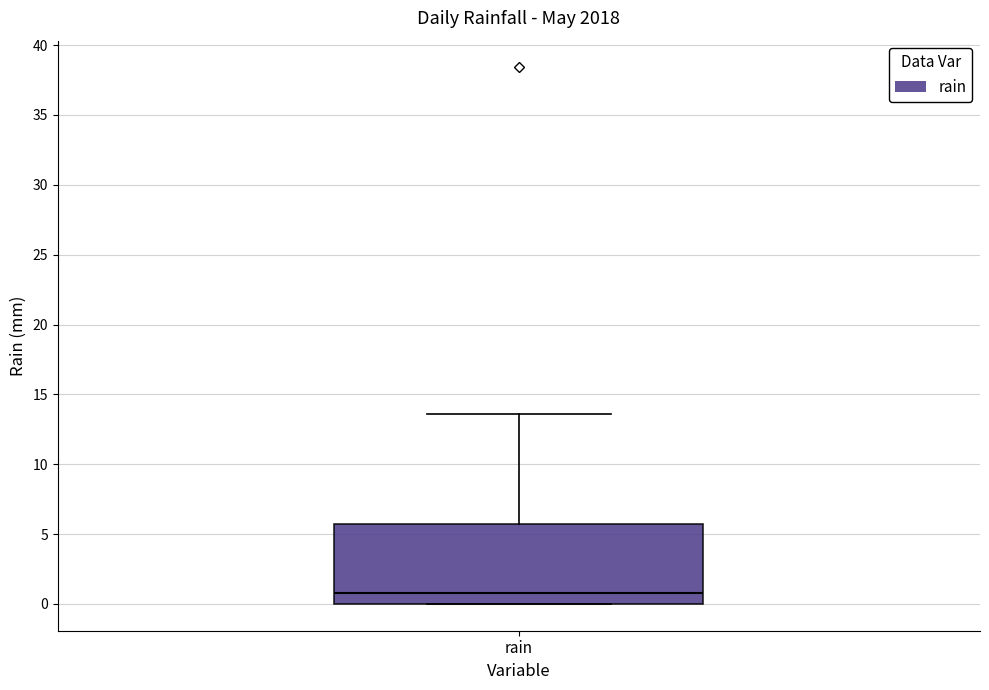

Transcribe this box plot: give where the median line is, the range the box spans, and where the two whiskers end, as read against the y-axis. The values are not printed on the chart, so give them approximately, as read against the axis.

median 1.0, box 0.0 to 5.5, whiskers 0.0 to 13.5